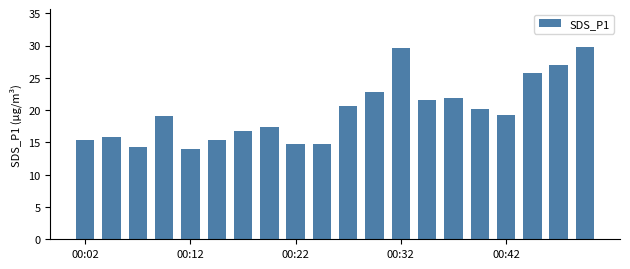

What is the minimum value shown in the chart?

14.0